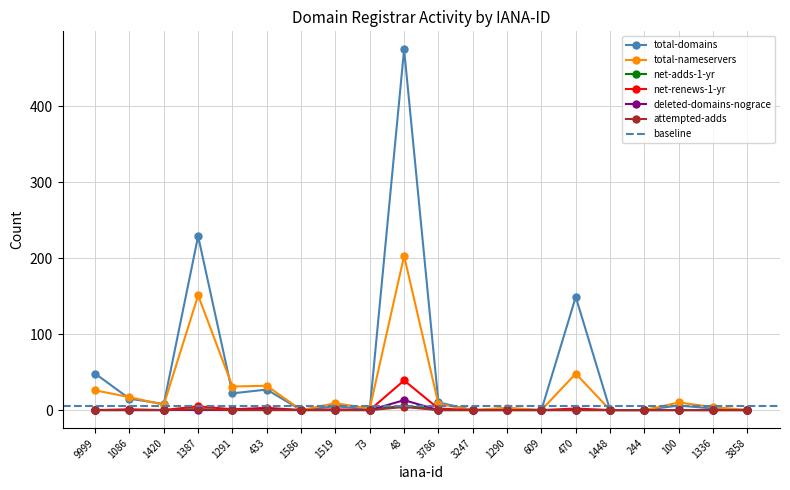

What is the value of the deleted-domains-nograce point at the 6th from the left?

1